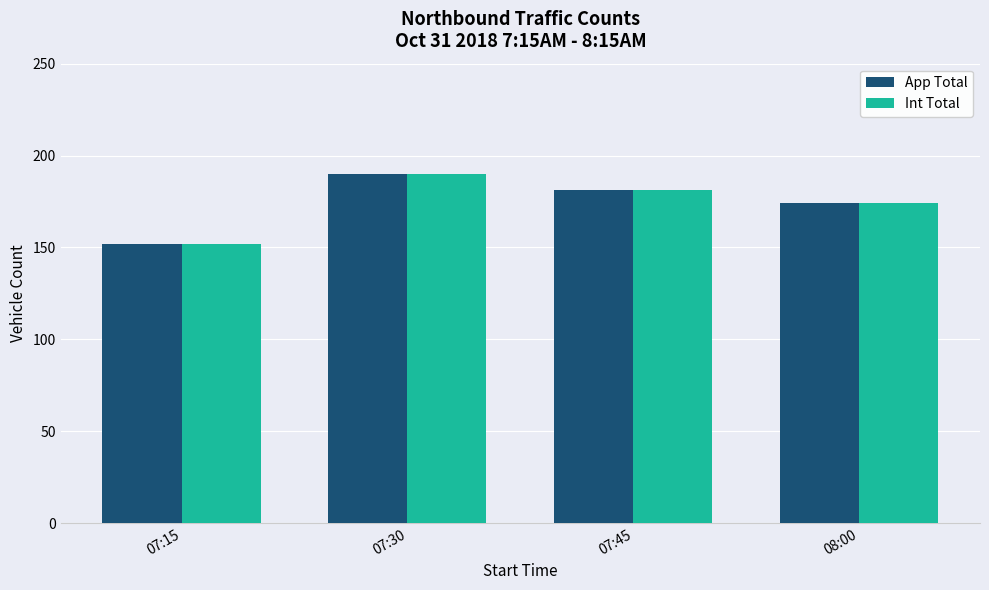

What is the total value across all series at 07:15?

304